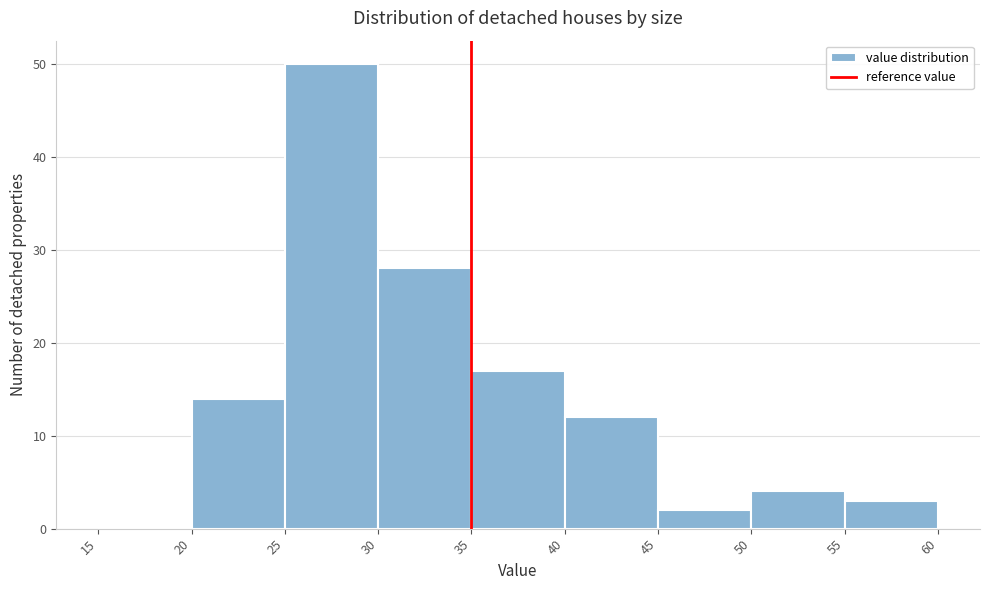

Reading left to right, list every bar in this chart as the range it spans on the x-axis followed by its height. The values are not printed on the chart, so give them approximately, as read against the axis.

15 to 20: 0
20 to 25: 14
25 to 30: 50
30 to 35: 28
35 to 40: 17
40 to 45: 12
45 to 50: 2
50 to 55: 4
55 to 60: 3